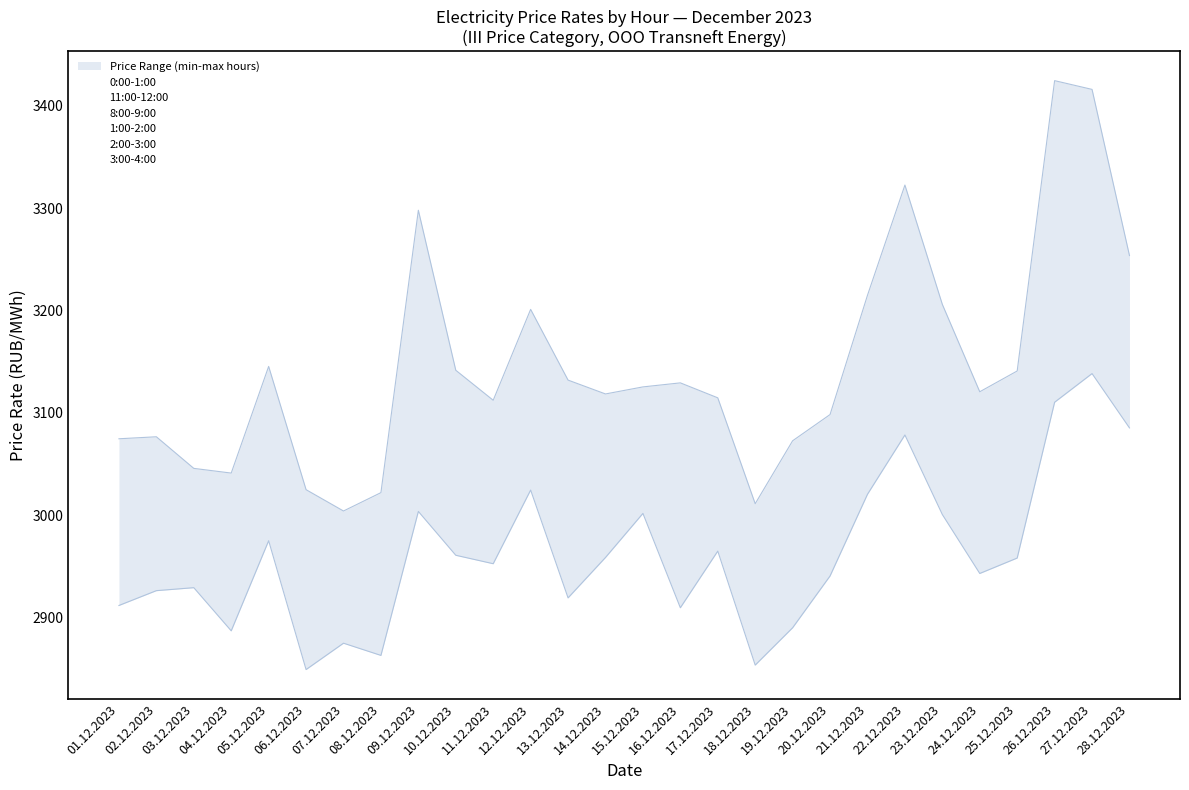

Reading left to right, transcribe all the data shown in this chart.

0:00-1:00: 2988.6	3058.4	2959.2	2985.2	3082.2	2971.5	2932.8	2980.6	3077.1	3059.5	3049.9	3132.0	3058.6	3054.3	3063.6	3045.5	3065.8	2939.0	2938.3	3020.0	3063.7	3078.7	3044.1	2967.7	3073.8	3236.1	3217.8	3180.1
11:00-12:00: 2914.8	2926.2	2929.1	2886.9	3099.5	2849.1	2910.4	2862.9	3003.6	2960.8	2952.5	3025.7	2972.3	2977.3	3001.7	2909.5	2964.9	2853.4	2889.9	2940.6	3020.4	3078.4	3000.6	2943.0	2958.1	3110.4	3139.1	3085.3
8:00-9:00: 2911.7	3004.3	3007.8	2897.9	2975.0	2876.3	2874.8	2869.0	3121.0	3060.9	2964.6	3024.5	2919.1	2958.6	3004.4	3011.2	3060.3	2876.5	2914.3	2967.3	3032.8	3099.1	3084.3	3034.8	2984.4	3154.3	3138.4	3088.8
1:00-2:00: 3026.5	3053.0	3001.4	3025.9	3103.4	2985.7	2950.7	3011.6	3170.3	3101.4	3071.6	3160.8	3084.7	3087.0	3098.3	3078.3	3076.7	2972.2	3018.6	3056.1	3115.5	3125.5	3026.9	3031.1	3118.2	3337.7	3340.3	3227.2
2:00-3:00: 3059.0	3065.2	3045.7	3026.6	3138.8	3017.4	3004.1	3019.2	3291.3	3123.7	3102.5	3178.2	3117.0	3110.4	3113.8	3120.2	3113.0	2998.8	3057.6	3091.4	3165.2	3148.2	3060.6	3084.3	3131.5	3395.9	3393.6	3252.5
3:00-4:00: 3074.7	3076.6	3041.8	3041.1	3145.4	3024.9	2997.1	3022.0	3298.0	3141.6	3112.3	3201.1	3132.0	3118.5	3125.4	3129.3	3114.7	3011.2	3072.7	3098.3	3214.9	3322.6	3206.0	3120.6	3140.9	3424.7	3416.2	3253.8